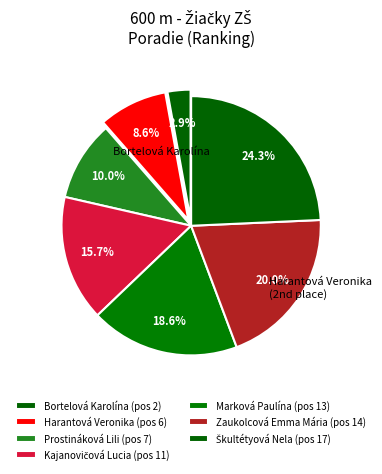

Between Marková Paulína and Škultétyová Nela, which is larger?

Škultétyová Nela